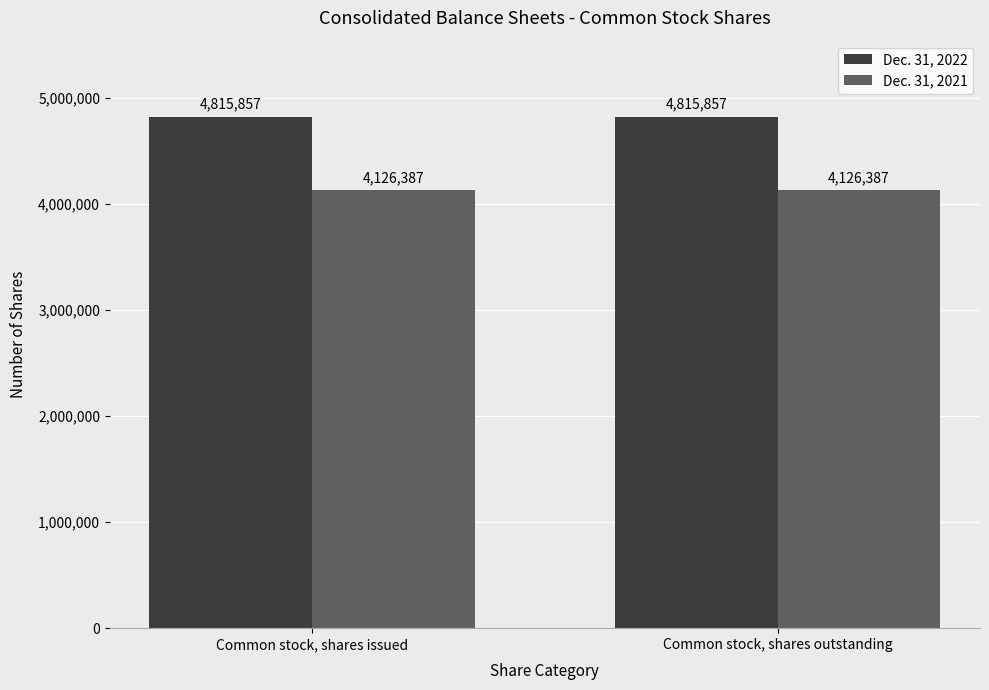

Reading right to left, transcribe all the data shown in this chart.

Dec. 31, 2022: Common stock, shares outstanding=4815857	Common stock, shares issued=4815857
Dec. 31, 2021: Common stock, shares outstanding=4126387	Common stock, shares issued=4126387